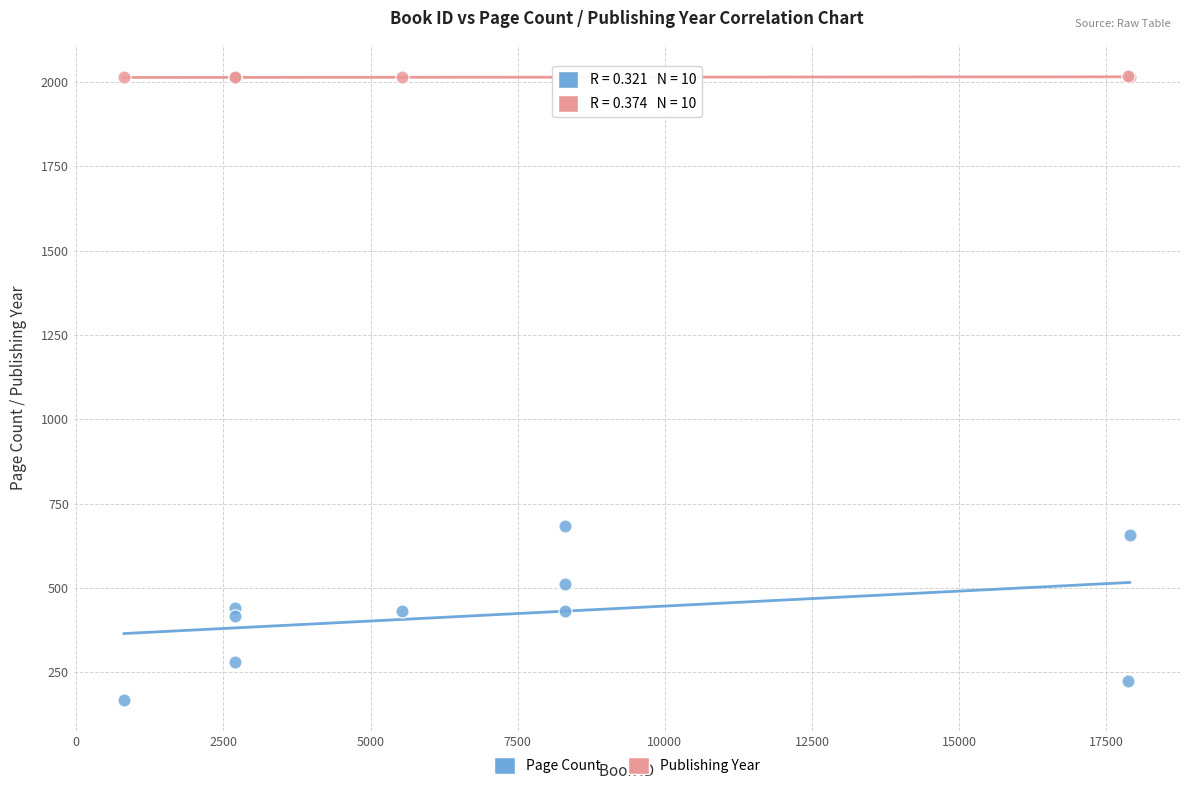

What are all the series names shown in the legend?

Page Count, Publishing Year